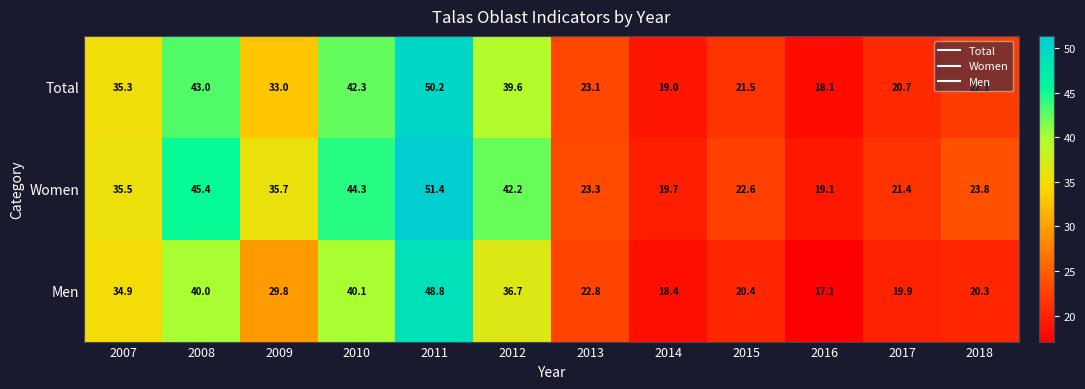

At which label does Men first exceed 29?

2007